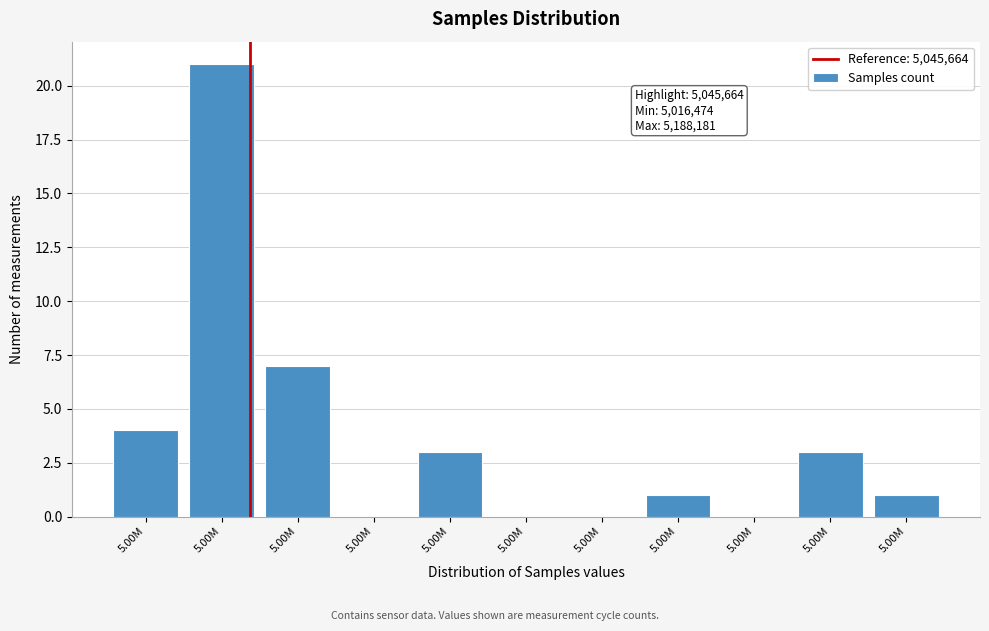

How many data points does each series have?

11